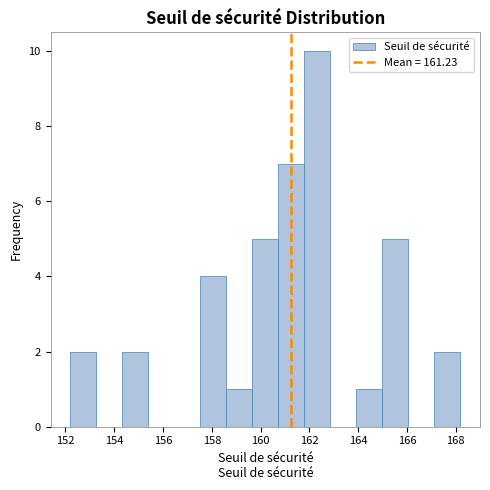

What is the height of the bar covering 160.8 to 161.8 on the x-axis? Neither the bar edges nor the heights are printed on the chart, so give them approximately, as read against the axes.

7